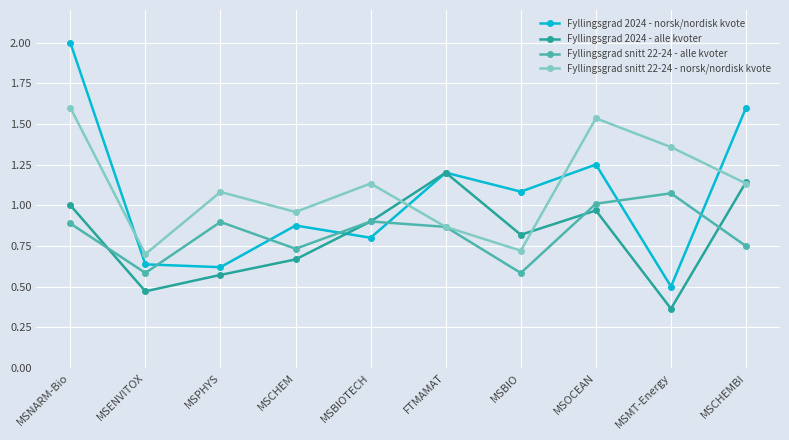

At which label does Fyllingsgrad 2024 - norsk/nordisk kvote reach its peak?

MSNARM-Bio